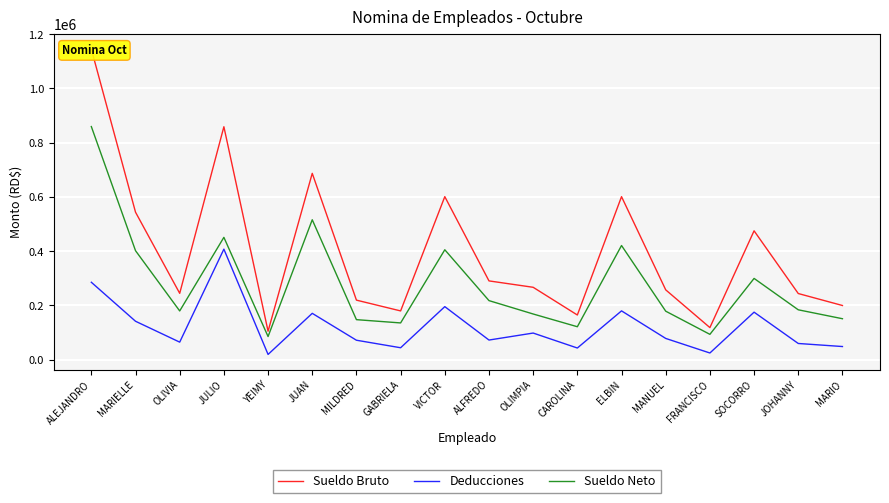

Which series has the largest range (max minus min)?

Sueldo Bruto